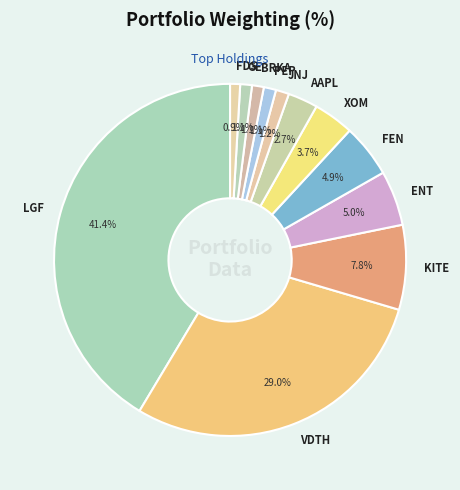

Does any single category account for the majority?

No